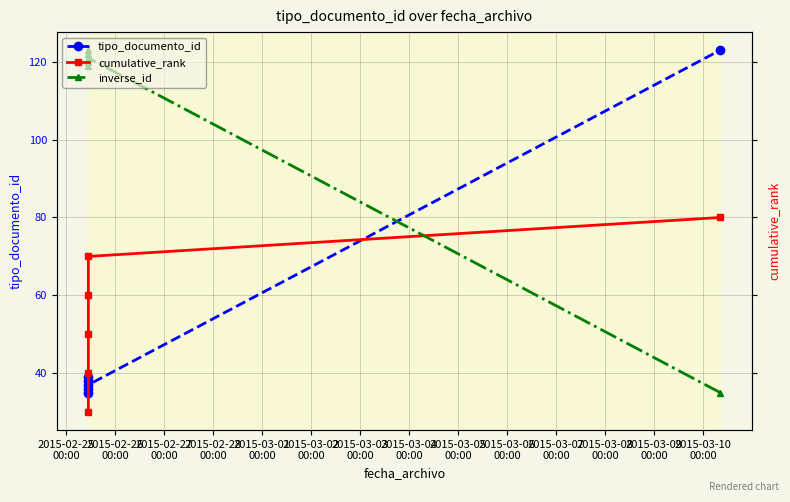

What is the greatest value displayed?

123